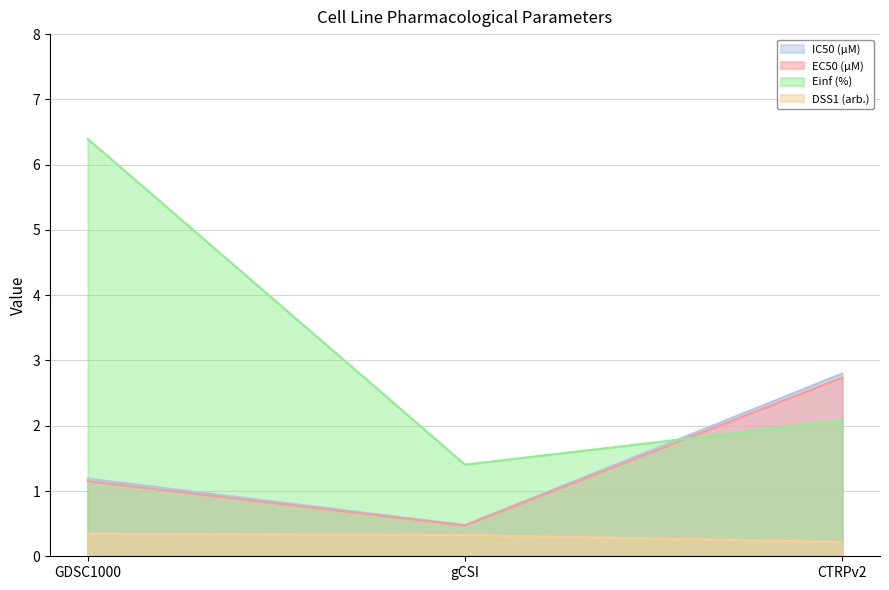

Count the number of data series in this chart.

4